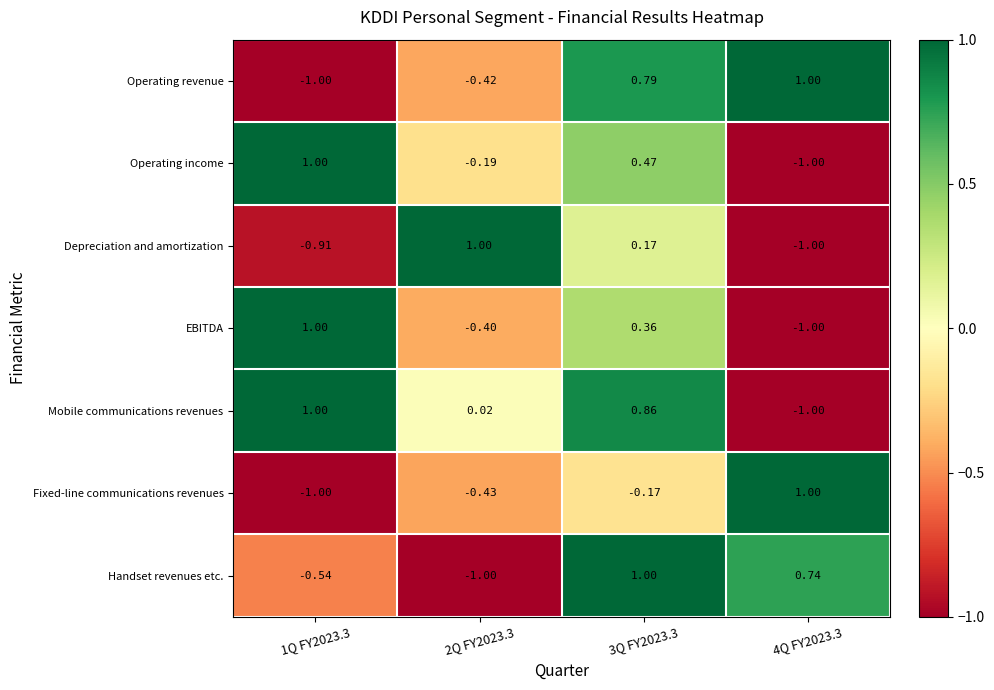

Which series has the largest total across all categories?

Mobile communications revenues